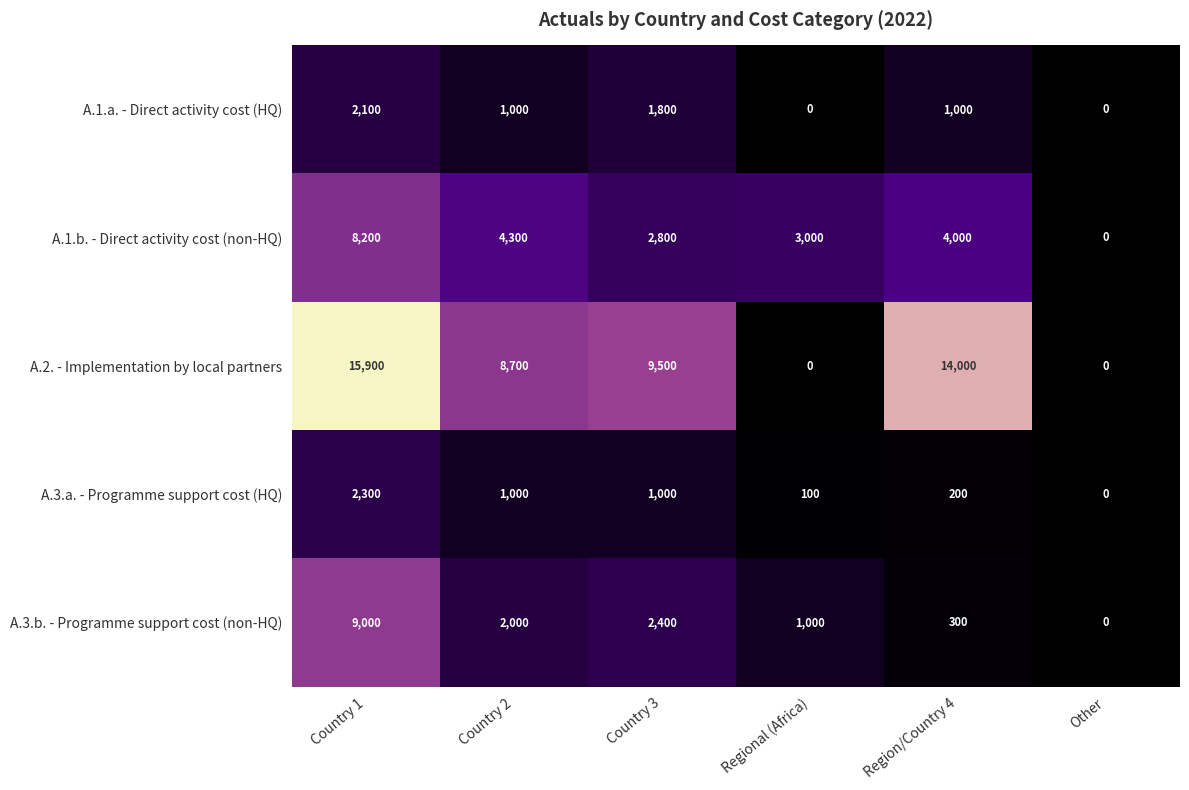

The A.1.a. - Direct activity cost (HQ) series shows 690 at Region/Country 4. True or false?

False